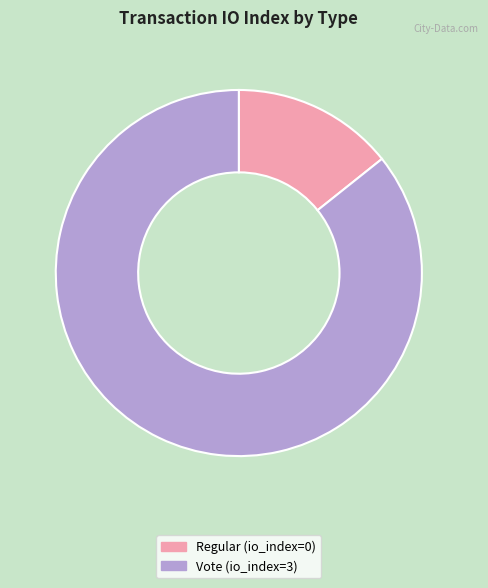

Is the sum of Vote and Regular greater than half?

Yes